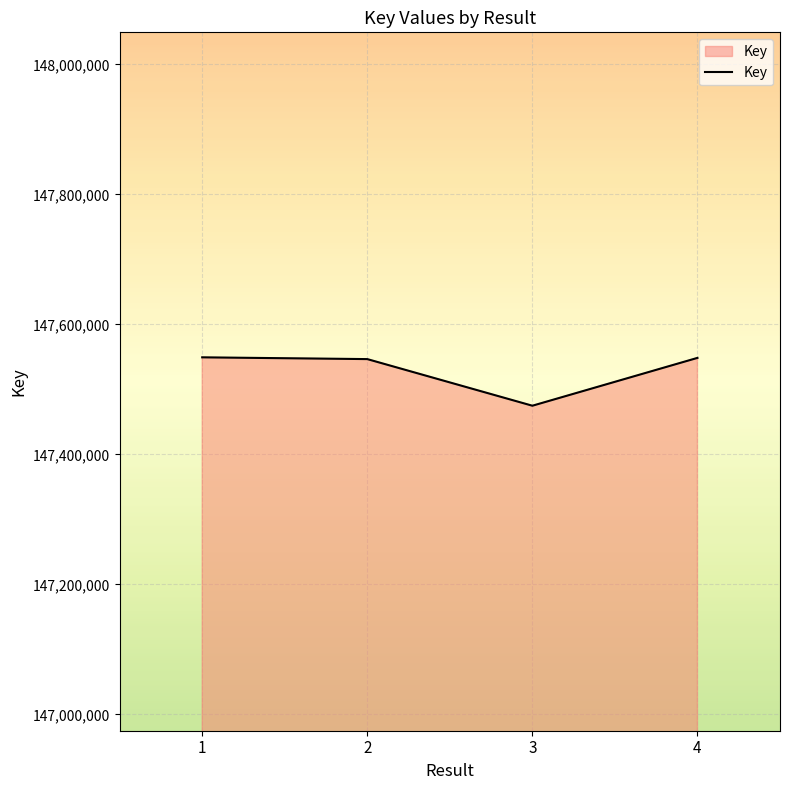

What is the approximate value at 3, to the nearest 50?

147474750